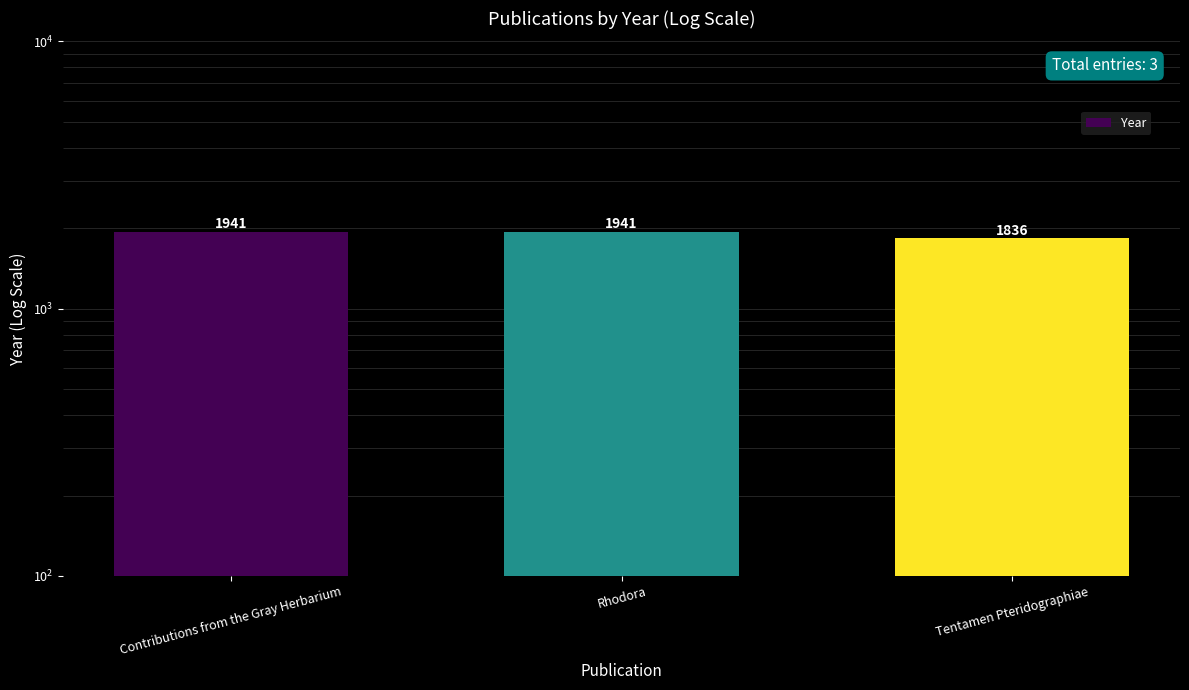

Reading left to right, what are all the values shown in this chart?

Contributions from the Gray Herbarium=1941	Rhodora=1941	Tentamen Pteridographiae=1836